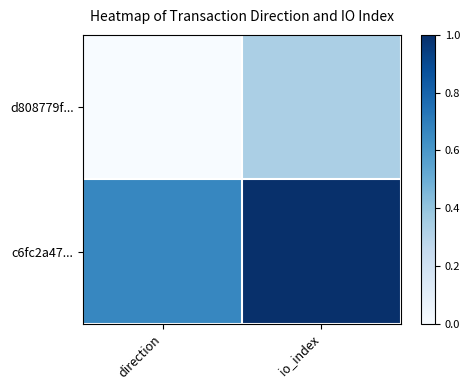

What is the total value across all series at io_index?

1.3